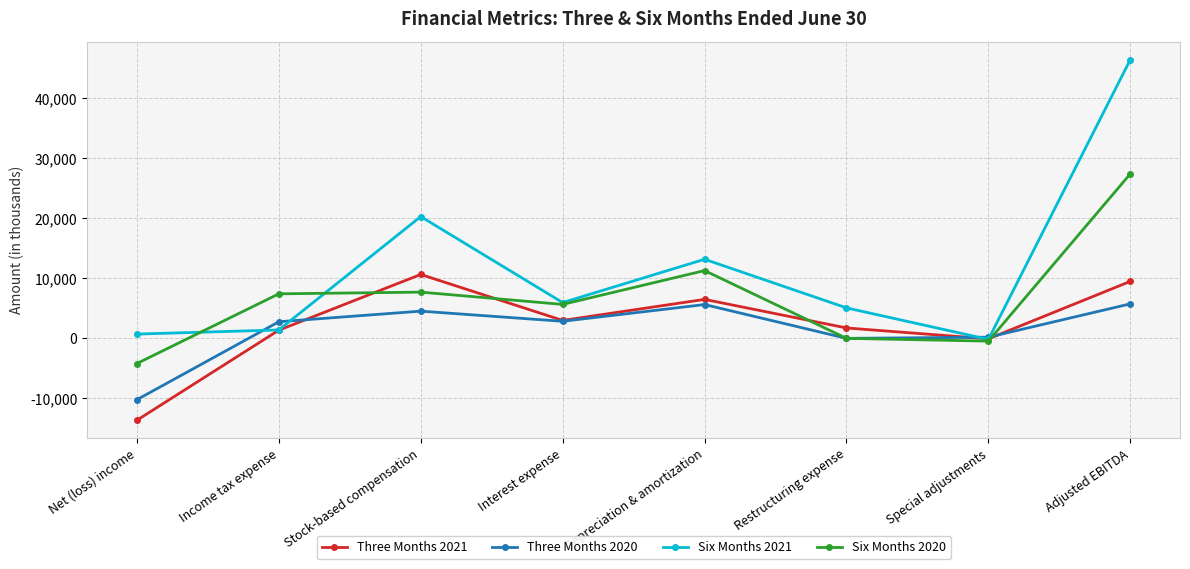

Which series has the widest spread of values?

Six Months 2021